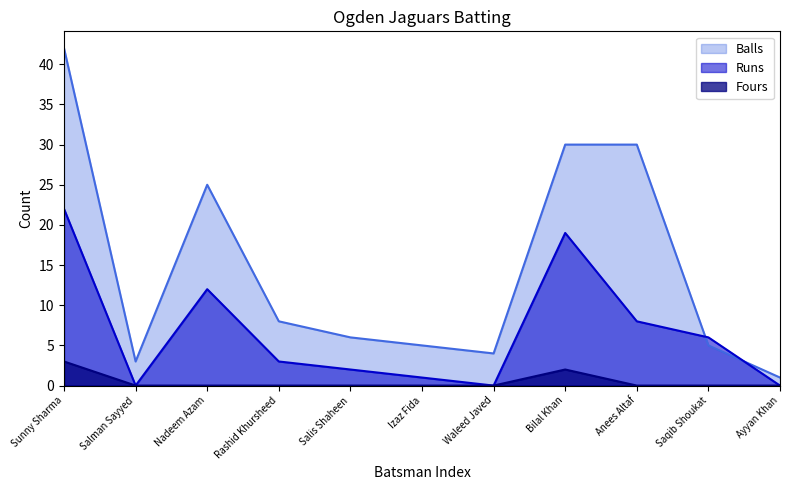

True or false: Balls and Fours intersect in this chart.

False